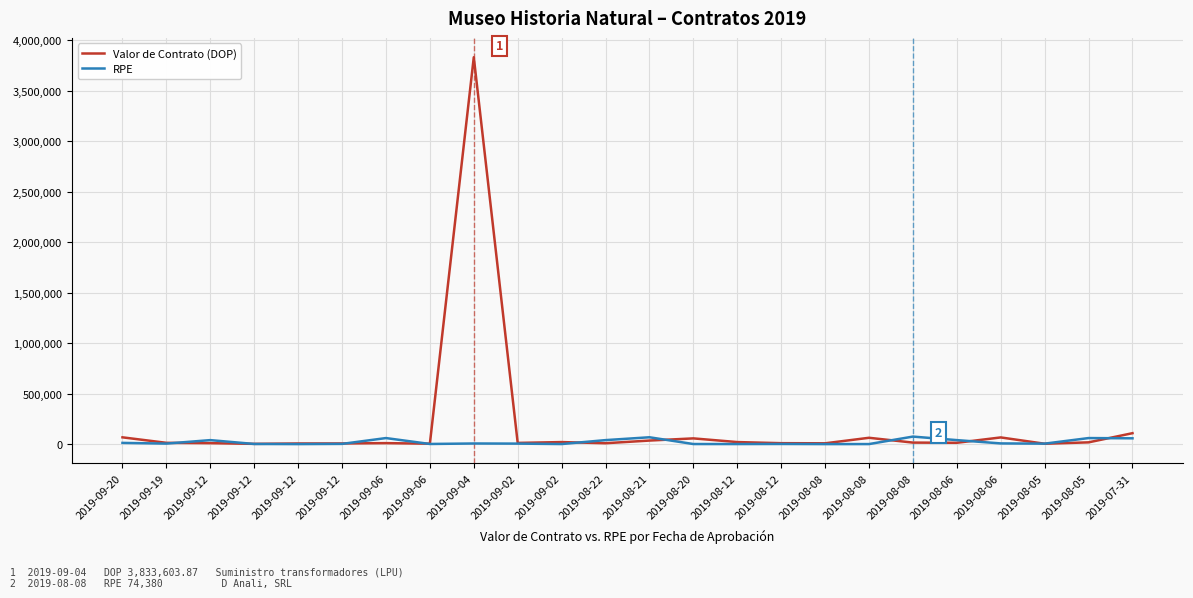

List the series in order of their peak value, lowest first.

RPE, Valor de Contrato (DOP)